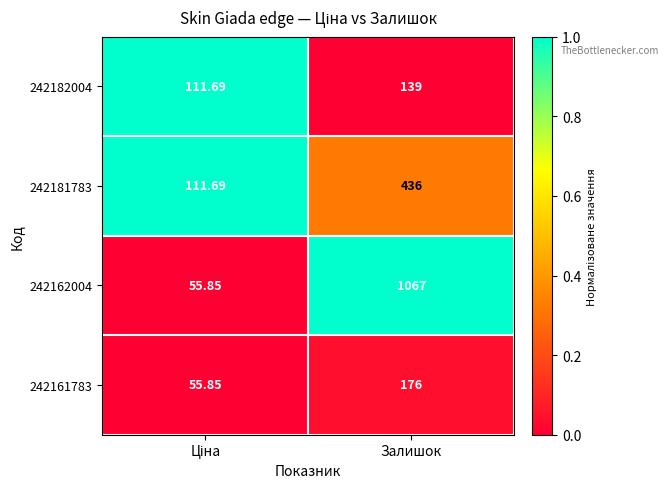

At which category does the chart reach its peak across all series?

Залишок